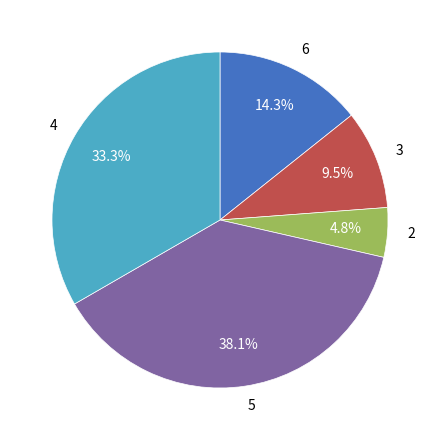

Rank the categories by value from highest to lowest.

5, 4, 6, 3, 2